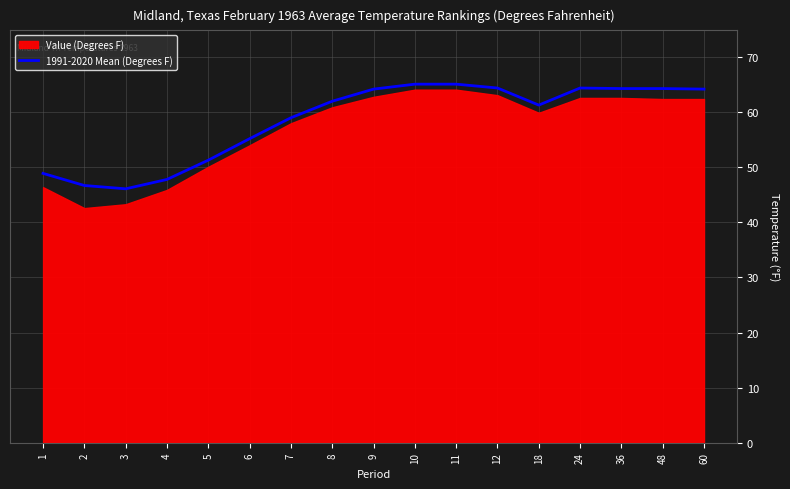

What is the difference between the values at 18 and 4?

13.5